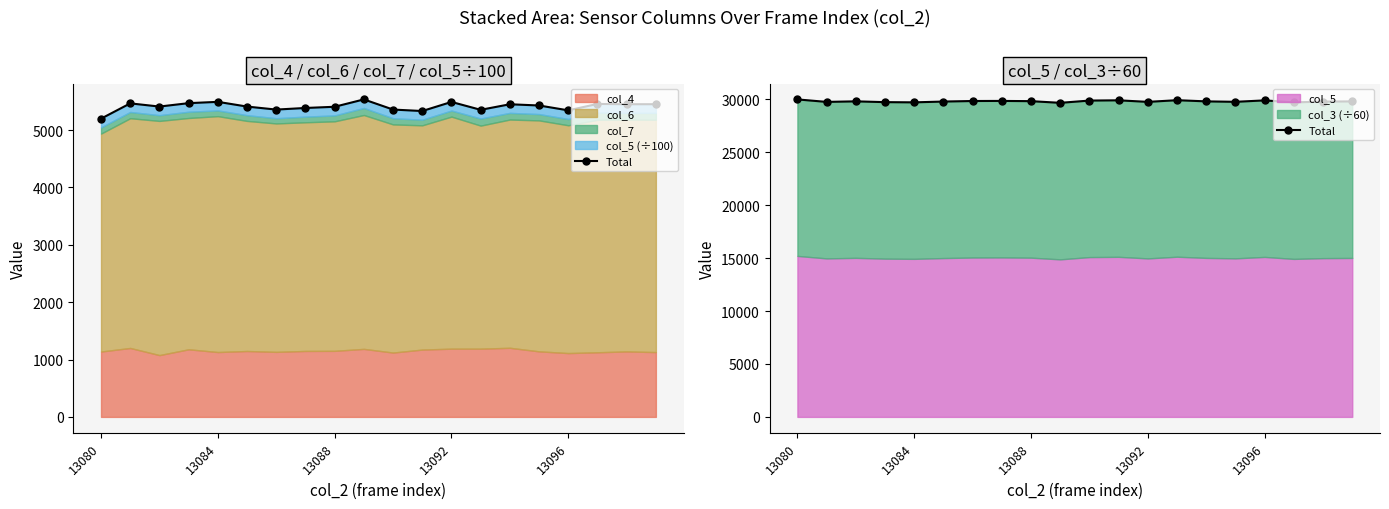

True or false: the data shows 13188.8 at 13096.

False